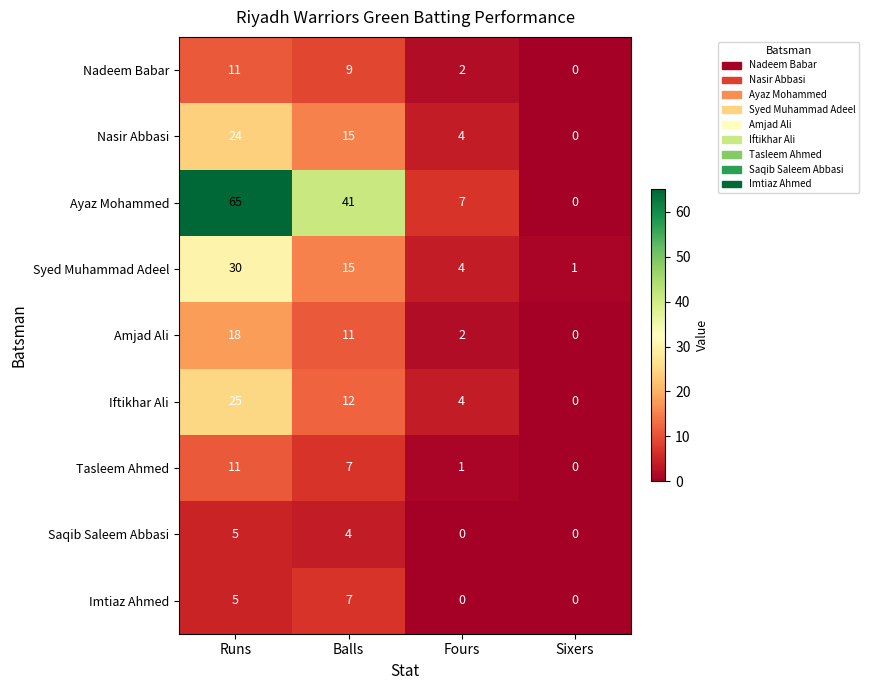

Where is Amjad Ali nearest to the value 9?

Balls